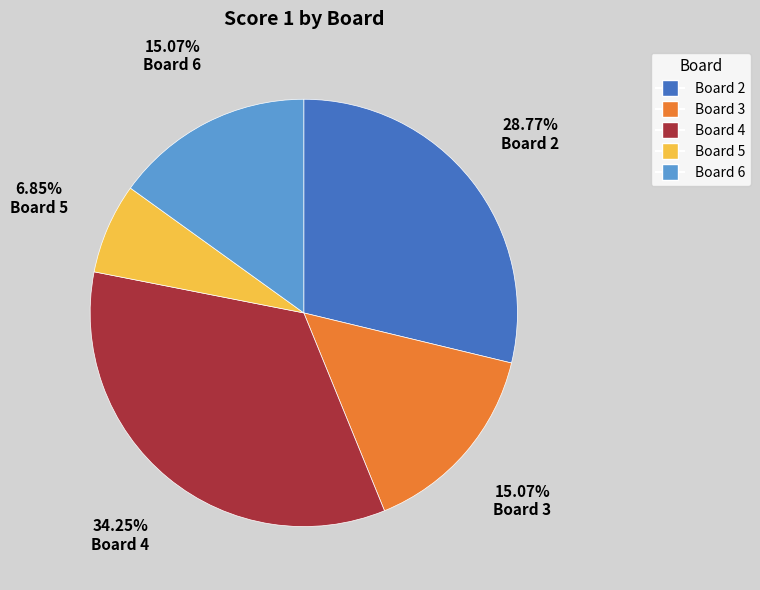

Is there a majority slice in this chart?

No